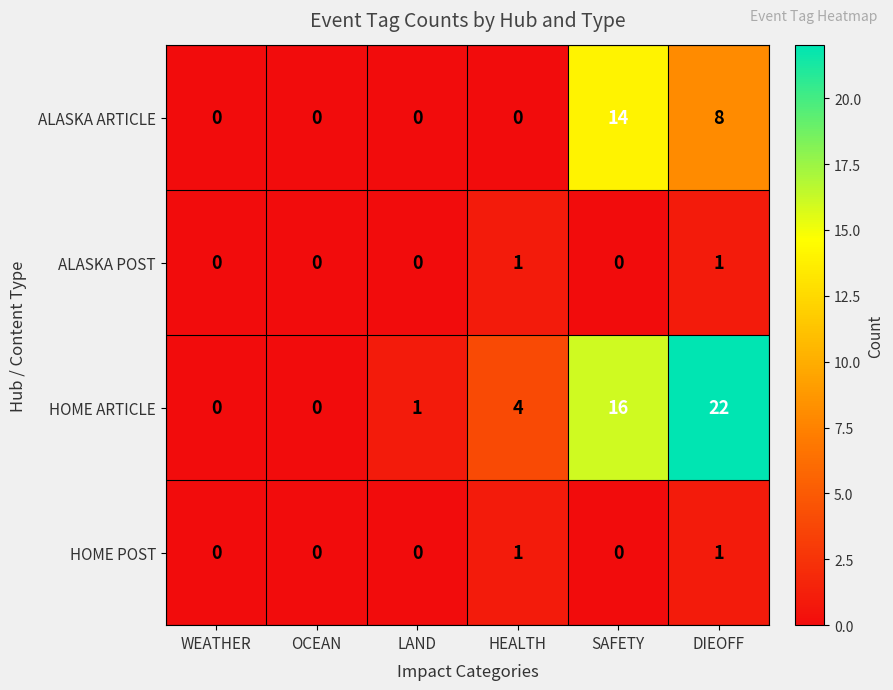

Which series has the largest range (max minus min)?

HOME ARTICLE